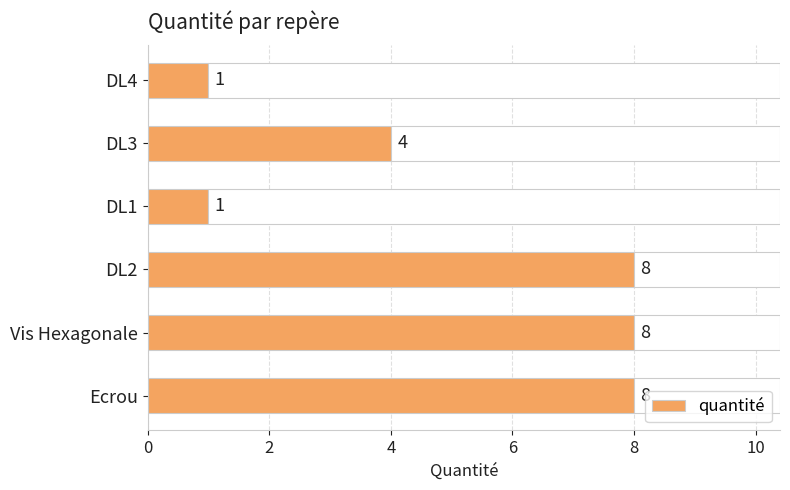

Count the number of categories in the chart.

6